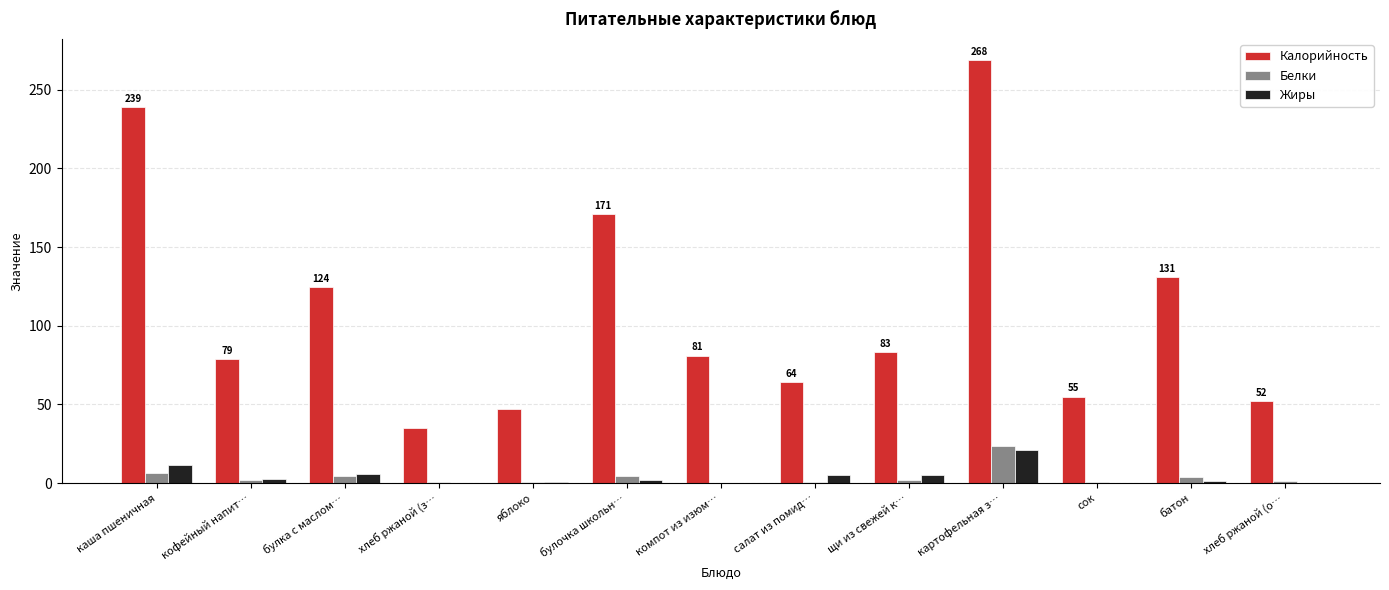

Which series has the largest total across all categories?

Калорийность